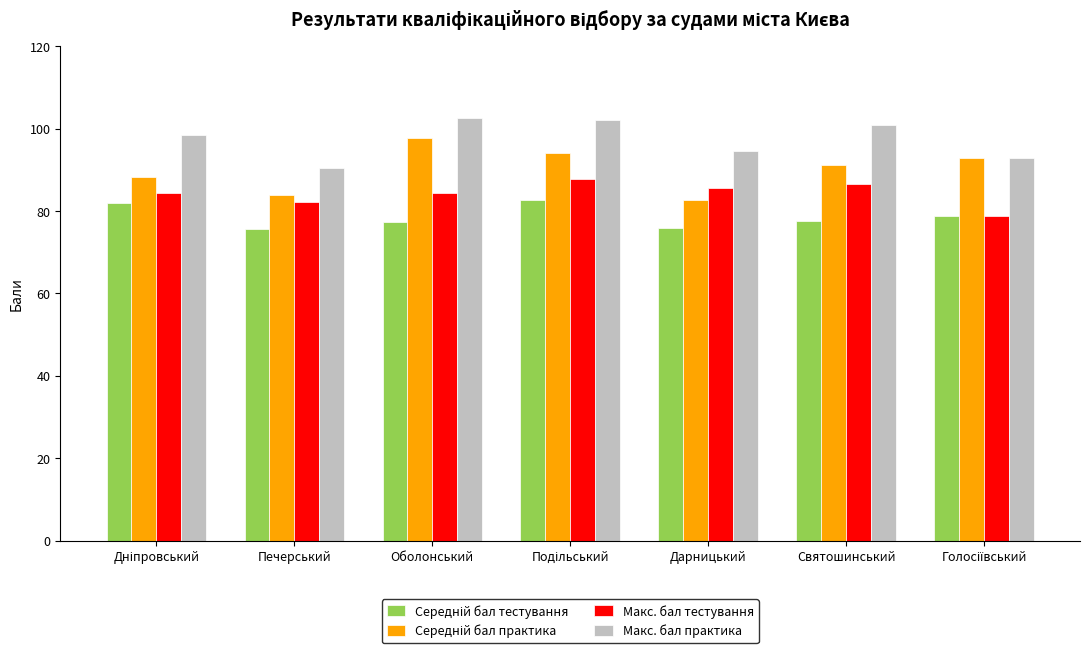

What is the greatest value displayed?

102.5